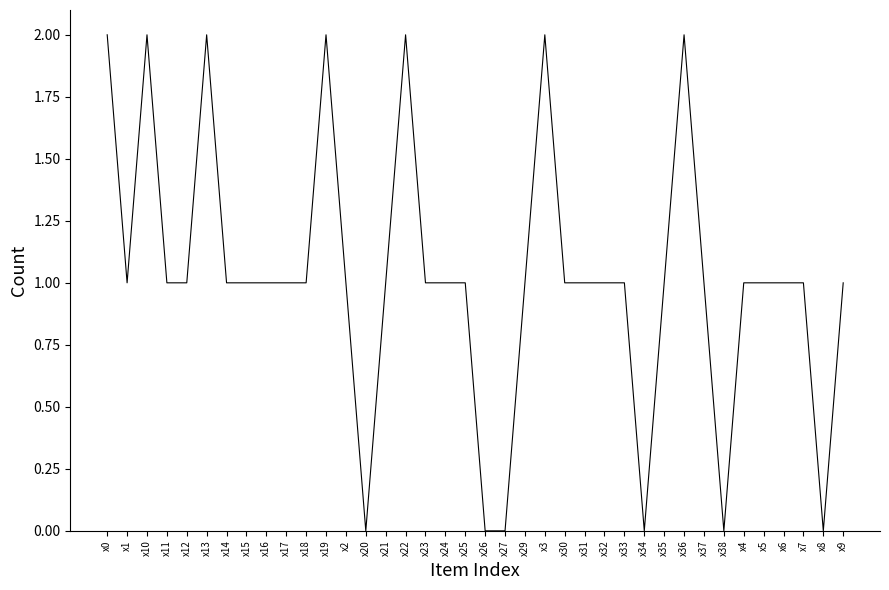

What is the change in value from x2 to x20?

-1